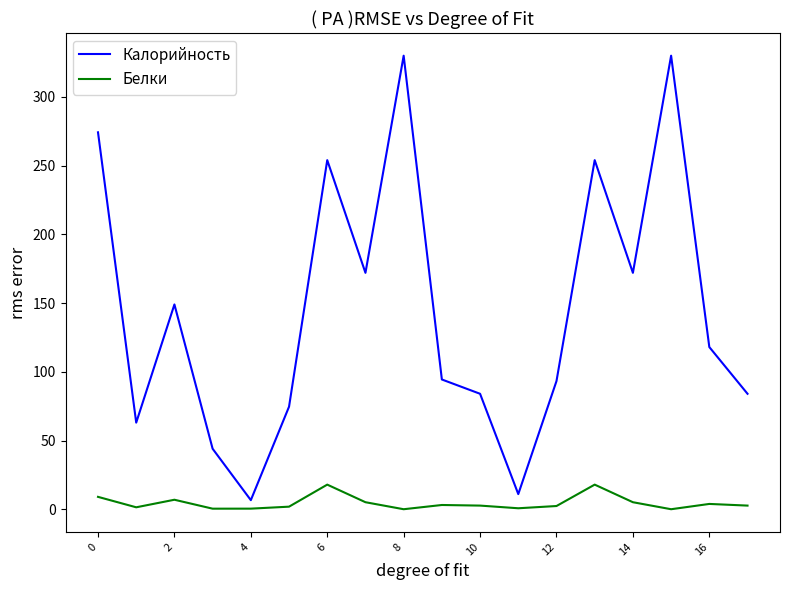

What is the difference between the second highest and second lowest values in the Калорийность series?

319.0